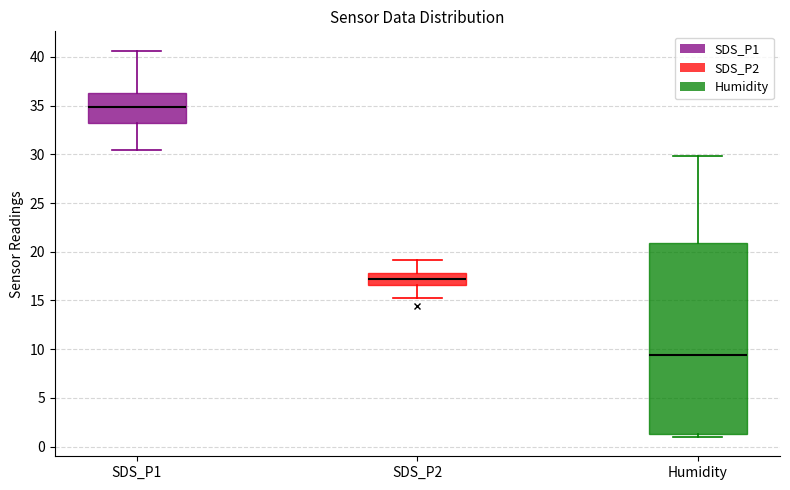

Comparing the boxes themselves (not the whiskers), which one is the tallest?

Humidity